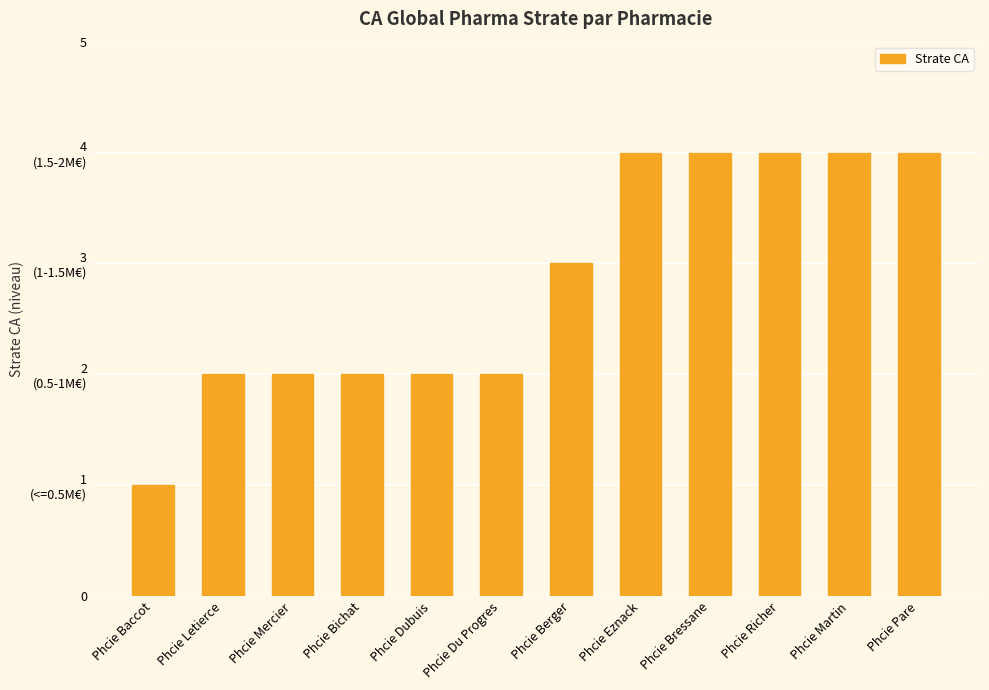

Where is the data nearest to the value 2?

Phcie Letierce